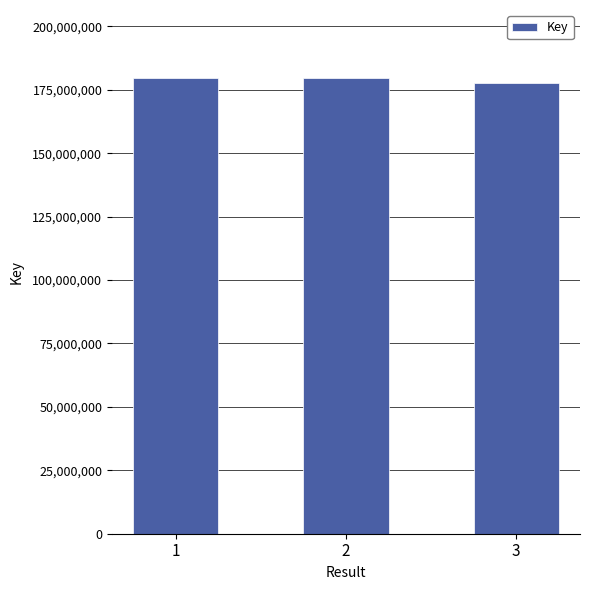

What is the minimum value shown in the chart?

177696935